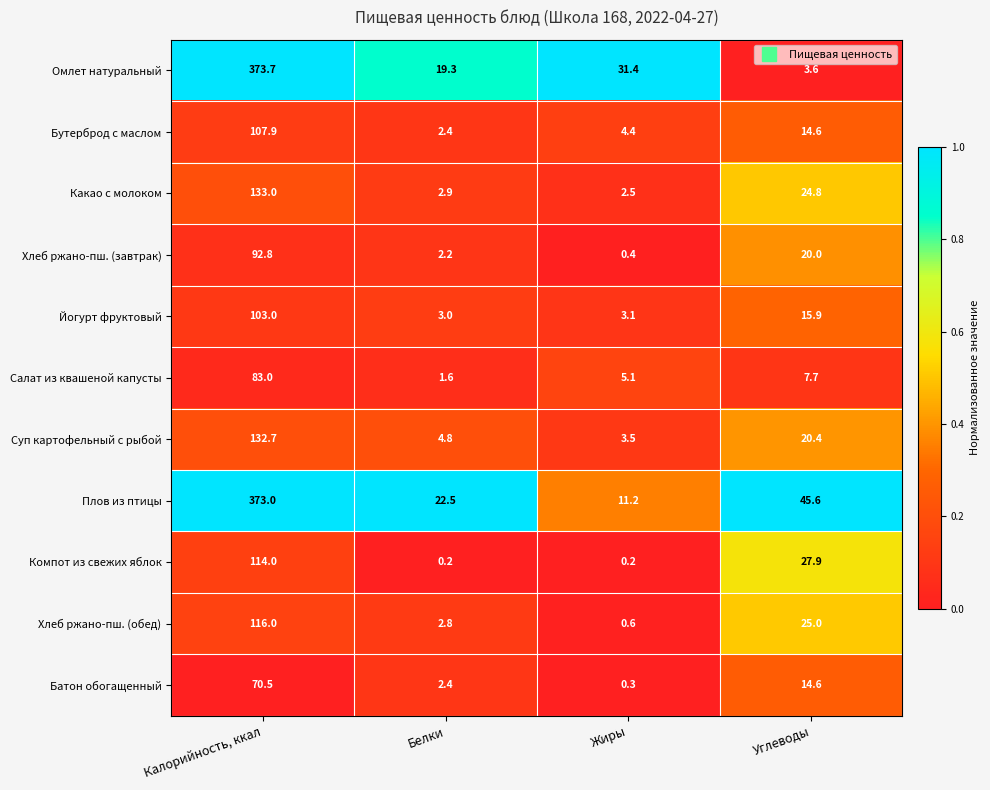

Where is Йогурт фруктовый nearest to the value 53?

Углеводы